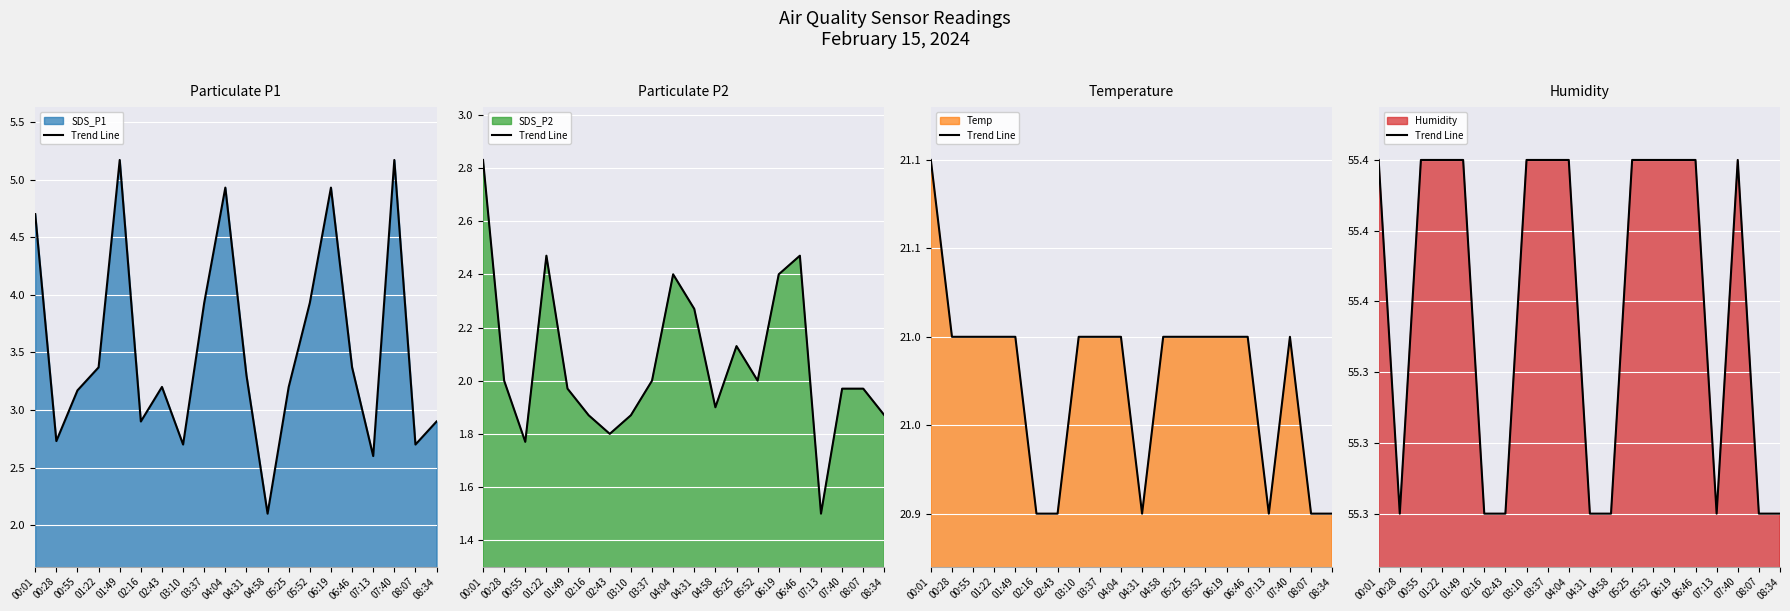

What is the spread (max minus min) of values at 08:34?

53.4